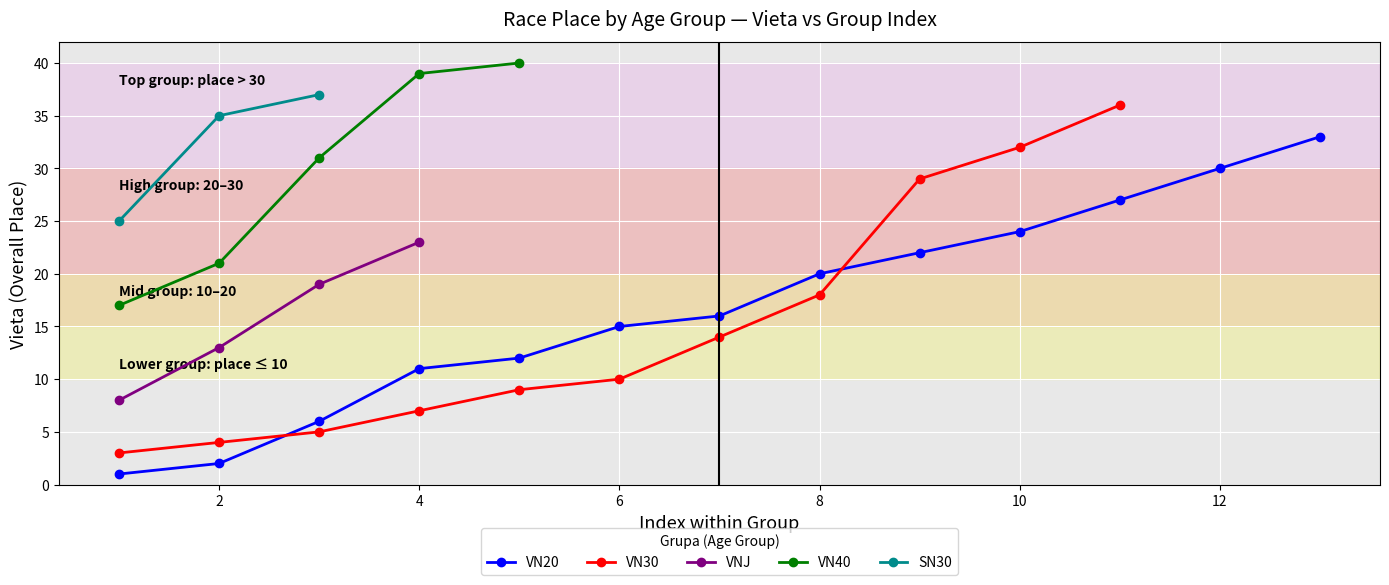

True or false: Apļi has more than 0 interior local peaks.

False